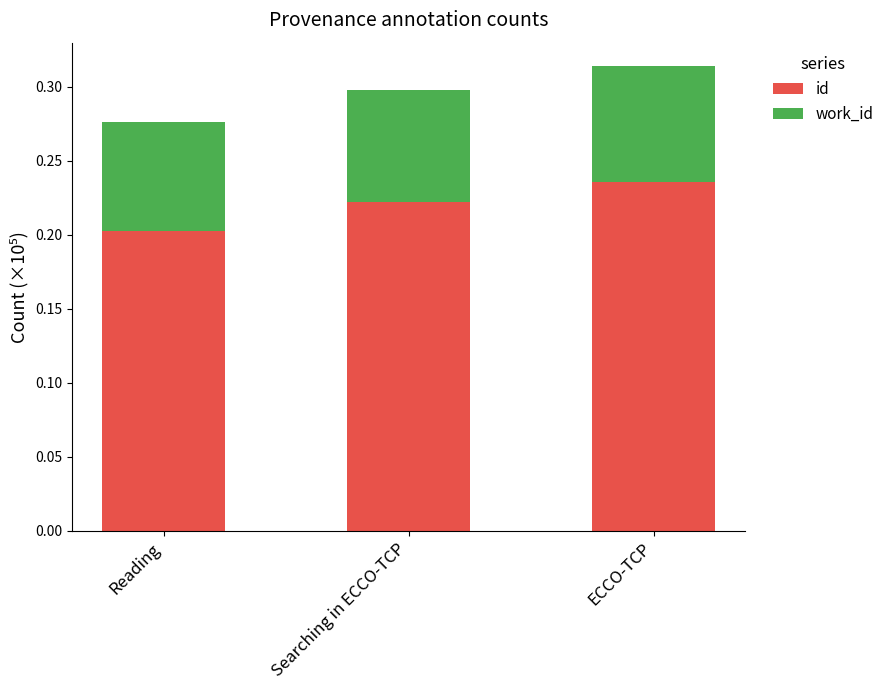

What is the total value across all series at Reading?

0.3